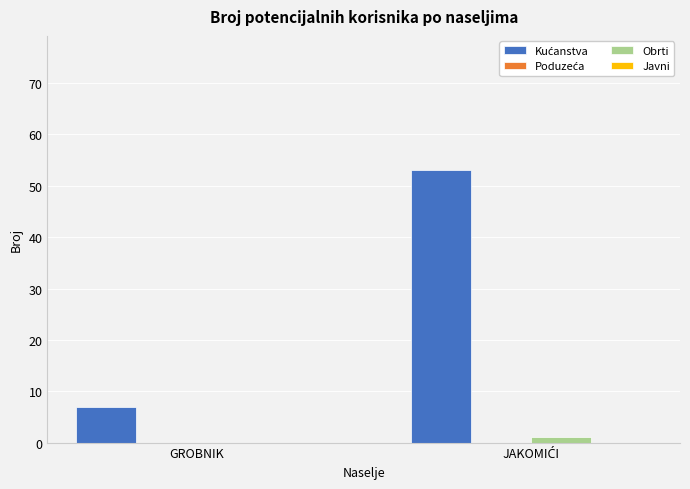

What is the total value across all series at GROBNIK?

7